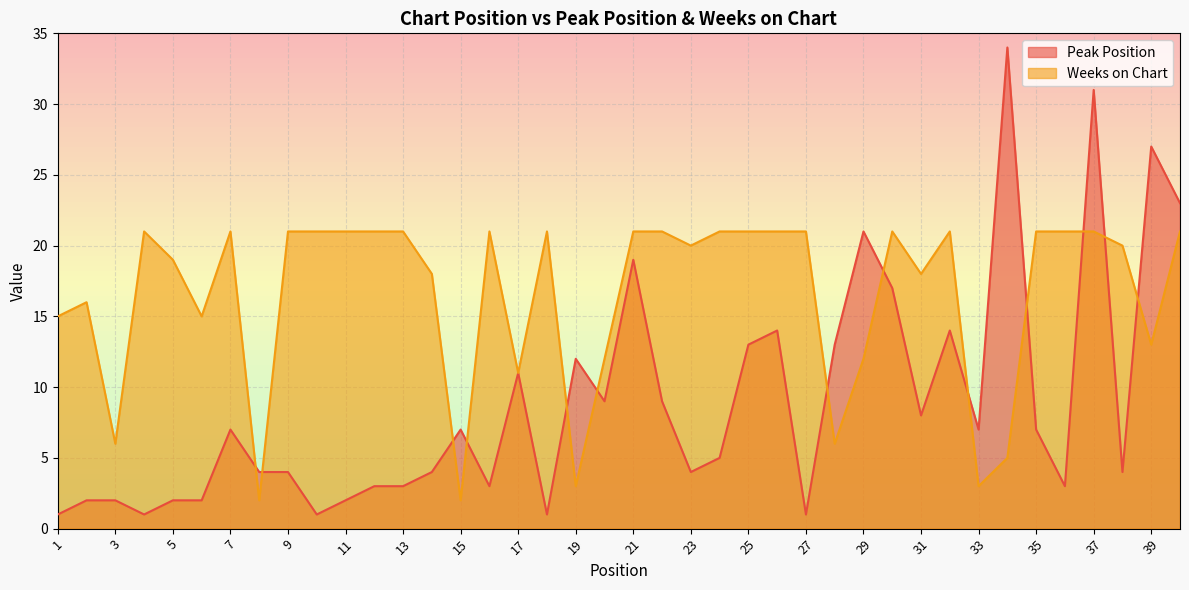

Which series changed the most between 14 and 29?

Peak Position